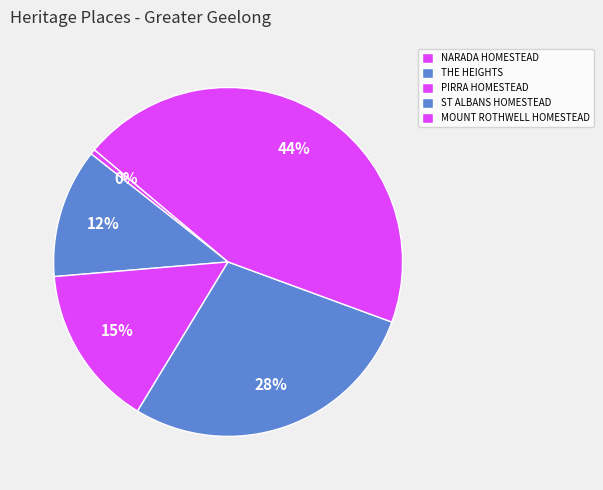

Count the number of slices in the pie.

5